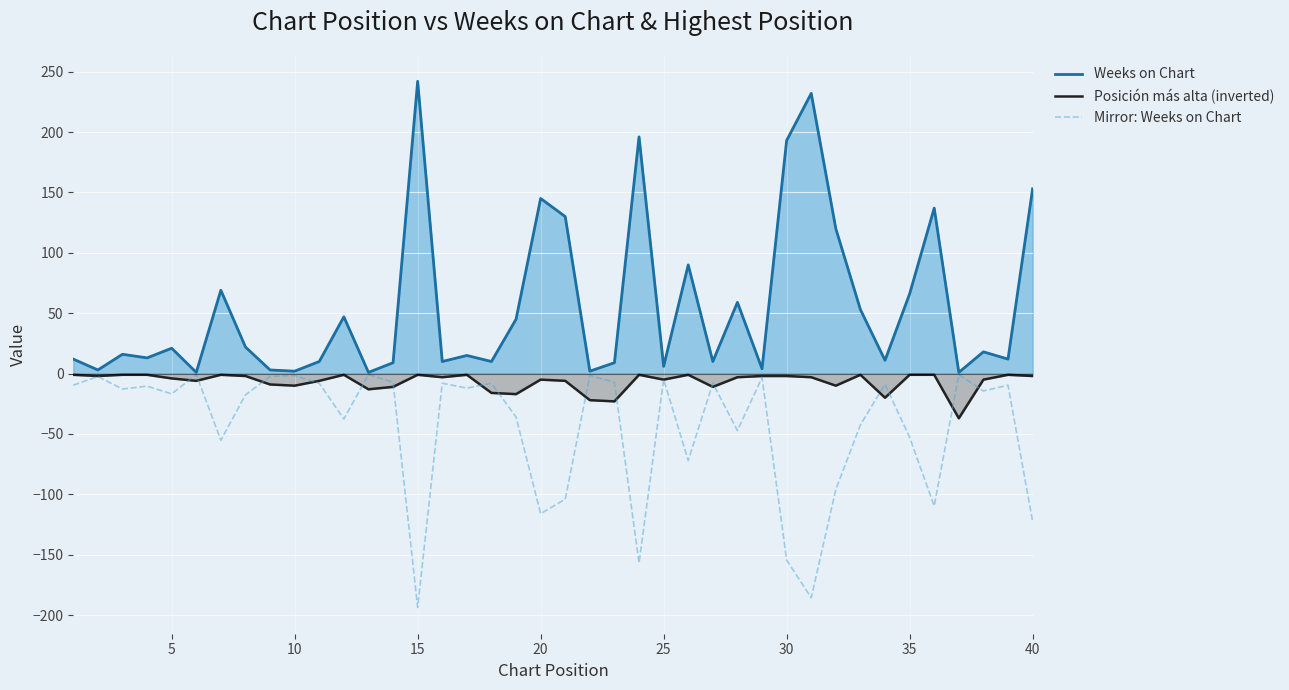

Which series has the largest total across all categories?

Weeks on Chart